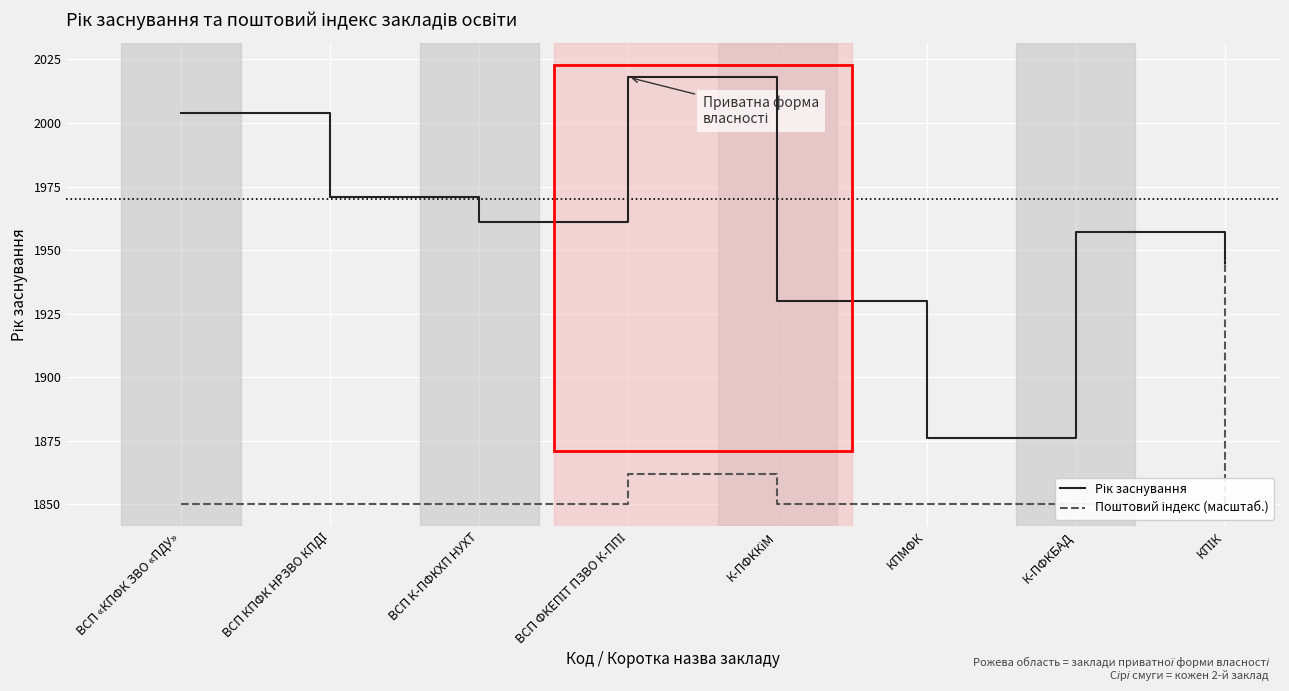

Reading left to right, what are all the values shown in this chart?

Рік заснування: ВСП «КПФК ЗВО «ПДУ»=2004	ВСП КПФК НРЗВО КПДІ=1971	ВСП К-ПФКХП НУХТ=1961	ВСП ФКЕПІТ ПЗВО К-ППІ=2018	К-ПФККіМ=1930	КПМФК=1876	К-ПФКБАД=1957	КПІК=1945
Поштовий індекс (масштаб.): ВСП «КПФК ЗВО «ПДУ»=1850	ВСП КПФК НРЗВО КПДІ=1850	ВСП К-ПФКХП НУХТ=1850	ВСП ФКЕПІТ ПЗВО К-ППІ=1862	К-ПФККіМ=1850	КПМФК=1850	К-ПФКБАД=1850	КПІК=1946